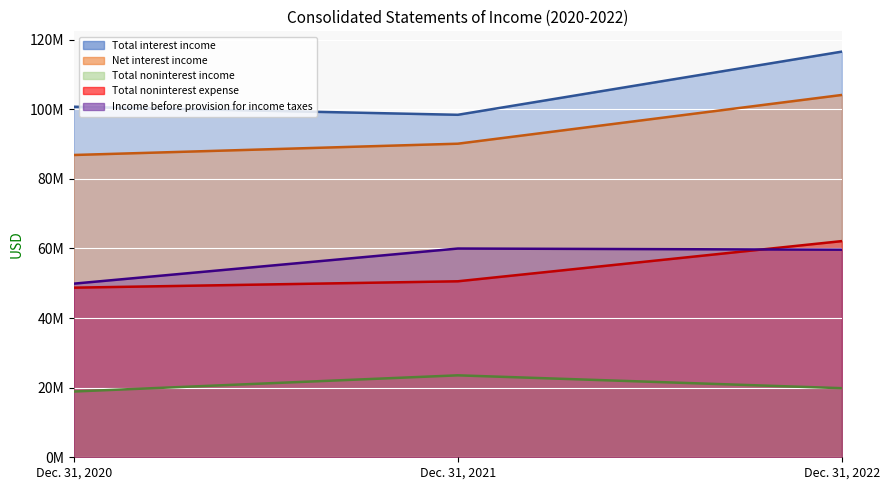

At which category does the chart reach its peak across all series?

Dec. 31, 2022